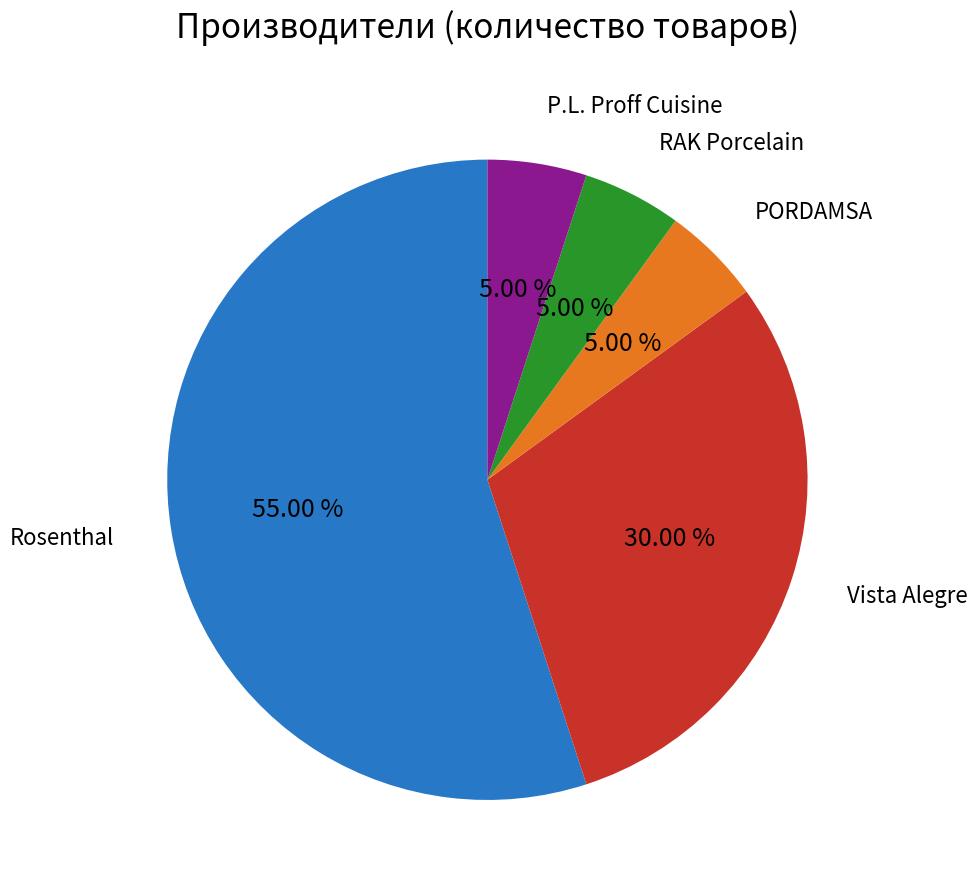

Is there any slice that represents more than half of the pie?

Yes